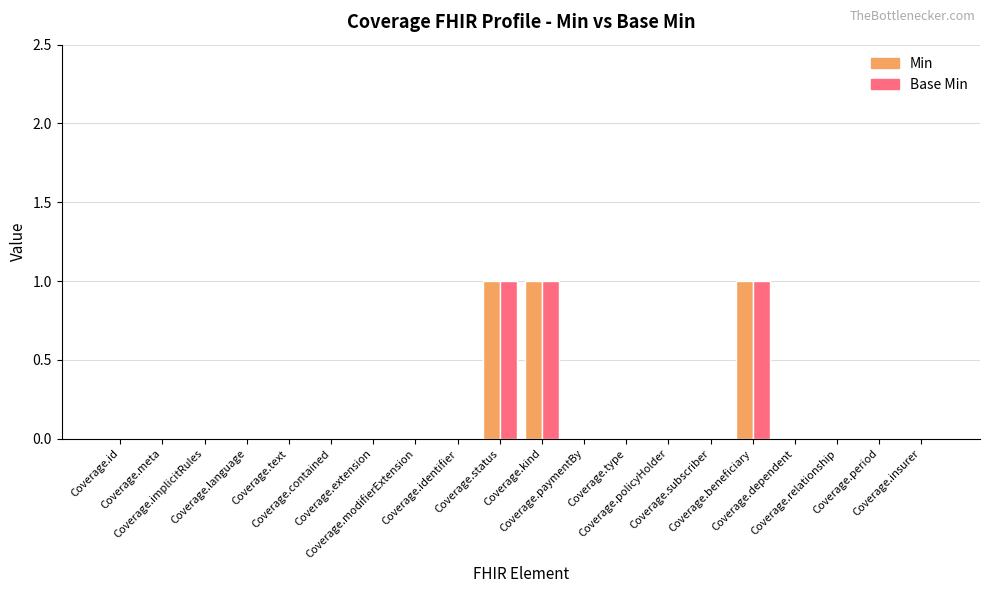

Are the bars grouped side by side (vs. stacked)?

Yes